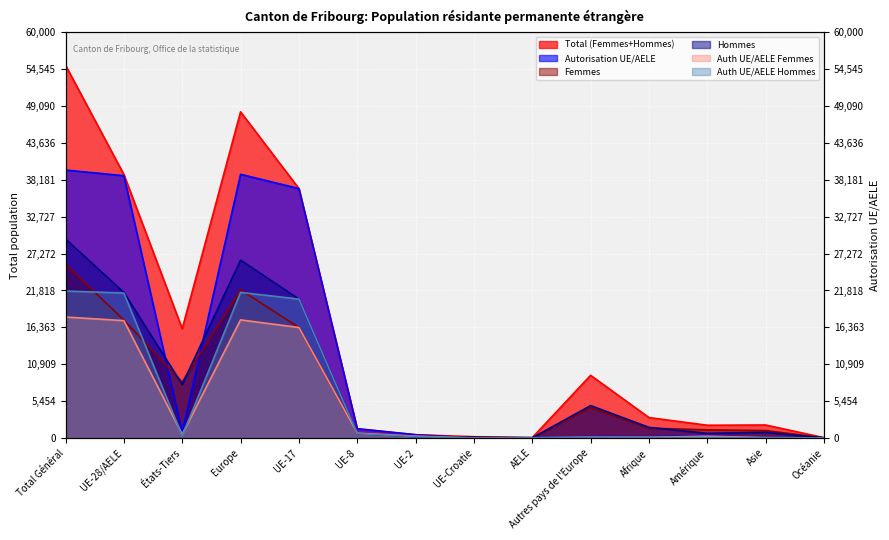

What is the label of the 7th point from the left?

UE-2